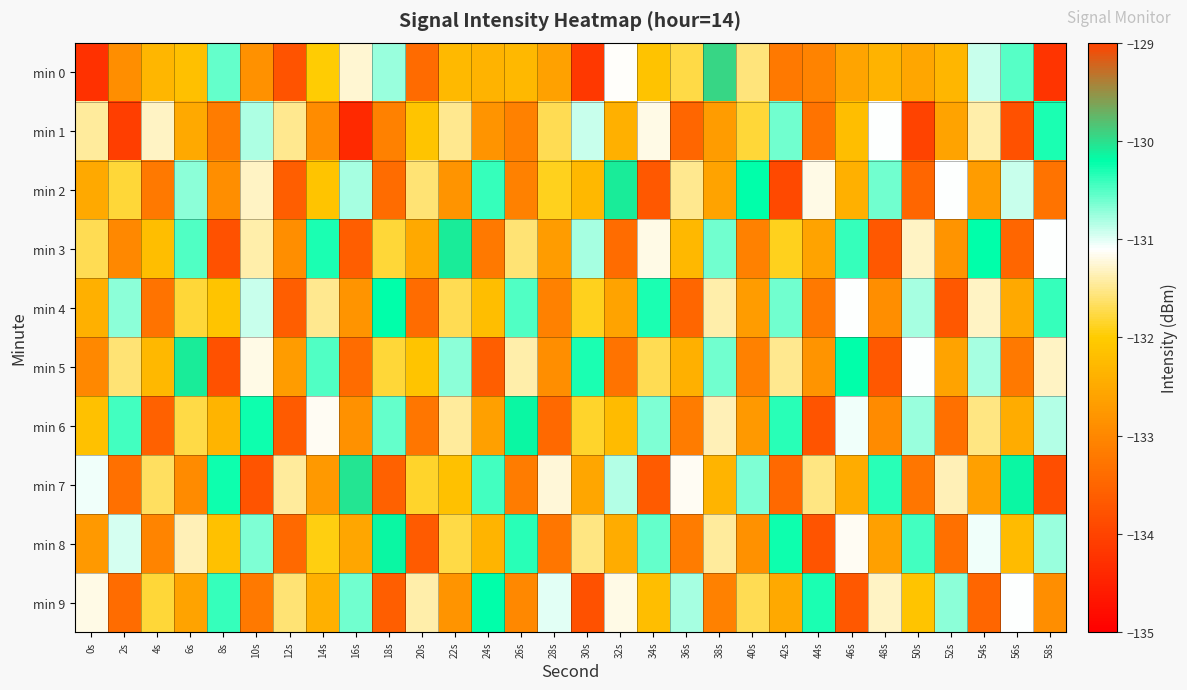

Reading left to right, extract all data points from this chart.

min 0: 0s=-134.3	2s=-132.9	4s=-132.3	6s=-132.2	8s=-130.6	10s=-132.9	12s=-133.8	14s=-132.0	16s=-131.3	18s=-130.7	20s=-133.4	22s=-132.3	24s=-132.4	26s=-132.3	28s=-132.6	30s=-134.2	32s=-131.1	34s=-132.1	36s=-131.8	38s=-129.9	40s=-131.6	42s=-133.2	44s=-133.1	46s=-132.6	48s=-132.4	50s=-132.5	52s=-132.3	54s=-130.9	56s=-130.5	58s=-134.2
min 1: 0s=-131.4	2s=-134.1	4s=-131.3	6s=-132.5	8s=-133.2	10s=-130.8	12s=-131.5	14s=-132.9	16s=-134.4	18s=-133.1	20s=-132.1	22s=-131.5	24s=-132.8	26s=-133.1	28s=-131.7	30s=-130.9	32s=-132.4	34s=-131.2	36s=-133.5	38s=-132.7	40s=-131.8	42s=-130.6	44s=-133.3	46s=-132.2	48s=-131.1	50s=-134.0	52s=-132.6	54s=-131.4	56s=-133.8	58s=-130.3
min 2: 0s=-132.5	2s=-131.8	4s=-133.2	6s=-130.7	8s=-132.9	10s=-131.3	12s=-133.6	14s=-132.1	16s=-130.8	18s=-133.4	20s=-131.6	22s=-132.8	24s=-130.4	26s=-133.1	28s=-131.9	30s=-132.3	32s=-130.1	34s=-133.7	36s=-131.5	38s=-132.6	40s=-130.2	42s=-133.9	44s=-131.2	46s=-132.4	48s=-130.6	50s=-133.5	52s=-131.1	54s=-132.7	56s=-130.9	58s=-133.3
min 3: 0s=-131.7	2s=-133.0	4s=-132.2	6s=-130.5	8s=-133.8	10s=-131.4	12s=-132.9	14s=-130.3	16s=-133.6	18s=-131.8	20s=-132.5	22s=-130.1	24s=-133.2	26s=-131.6	28s=-132.7	30s=-130.8	32s=-133.4	34s=-131.2	36s=-132.3	38s=-130.6	40s=-133.1	42s=-131.9	44s=-132.6	46s=-130.4	48s=-133.7	50s=-131.3	52s=-132.8	54s=-130.2	56s=-133.5	58s=-131.1
min 4: 0s=-132.4	2s=-130.7	4s=-133.3	6s=-131.8	8s=-132.1	10s=-130.9	12s=-133.6	14s=-131.5	16s=-132.8	18s=-130.2	20s=-133.4	22s=-131.7	24s=-132.2	26s=-130.5	28s=-133.1	30s=-131.9	32s=-132.6	34s=-130.3	36s=-133.5	38s=-131.4	40s=-132.7	42s=-130.6	44s=-133.2	46s=-131.1	48s=-132.9	50s=-130.8	52s=-133.7	54s=-131.3	56s=-132.5	58s=-130.4
min 5: 0s=-133.0	2s=-131.6	4s=-132.3	6s=-130.1	8s=-133.8	10s=-131.2	12s=-132.7	14s=-130.5	16s=-133.4	18s=-131.8	20s=-132.1	22s=-130.7	24s=-133.6	26s=-131.4	28s=-132.9	30s=-130.3	32s=-133.3	34s=-131.7	36s=-132.4	38s=-130.6	40s=-133.1	42s=-131.5	44s=-132.8	46s=-130.2	48s=-133.7	50s=-131.1	52s=-132.6	54s=-130.8	56s=-133.2	58s=-131.3
min 6: 0s=-132.2	2s=-130.4	4s=-133.6	6s=-131.8	8s=-132.3	10s=-130.2	12s=-133.7	14s=-131.2	16s=-132.8	18s=-130.6	20s=-133.2	22s=-131.4	24s=-132.7	26s=-130.2	28s=-133.4	30s=-131.8	32s=-132.2	34s=-130.7	36s=-133.2	38s=-131.3	40s=-132.8	42s=-130.3	44s=-133.8	46s=-131.1	48s=-132.9	50s=-130.8	52s=-133.3	54s=-131.6	56s=-132.4	58s=-130.8
min 7: 0s=-131.1	2s=-133.3	4s=-131.7	6s=-132.9	8s=-130.2	10s=-133.8	12s=-131.4	14s=-132.8	16s=-130.1	18s=-133.6	20s=-131.8	22s=-132.2	24s=-130.4	26s=-133.2	28s=-131.2	30s=-132.6	32s=-130.8	34s=-133.7	36s=-131.2	38s=-132.3	40s=-130.7	42s=-133.4	44s=-131.6	46s=-132.4	48s=-130.3	50s=-133.2	52s=-131.3	54s=-132.7	56s=-130.2	58s=-133.8
min 8: 0s=-132.8	2s=-130.9	4s=-133.1	6s=-131.3	8s=-132.2	10s=-130.7	12s=-133.4	14s=-131.9	16s=-132.6	18s=-130.2	20s=-133.7	22s=-131.8	24s=-132.3	26s=-130.3	28s=-133.2	30s=-131.6	32s=-132.4	34s=-130.6	36s=-133.2	38s=-131.4	40s=-132.8	42s=-130.2	44s=-133.8	46s=-131.2	48s=-132.7	50s=-130.4	52s=-133.3	54s=-131.1	56s=-132.2	58s=-130.8
min 9: 0s=-131.2	2s=-133.4	4s=-131.8	6s=-132.6	8s=-130.4	10s=-133.2	12s=-131.6	14s=-132.4	16s=-130.6	18s=-133.6	20s=-131.4	22s=-132.8	24s=-130.2	26s=-133.0	28s=-131.0	30s=-133.8	32s=-131.2	34s=-132.2	36s=-130.8	38s=-133.1	40s=-131.7	42s=-132.5	44s=-130.3	46s=-133.7	48s=-131.3	50s=-132.1	52s=-130.7	54s=-133.5	56s=-131.1	58s=-132.9